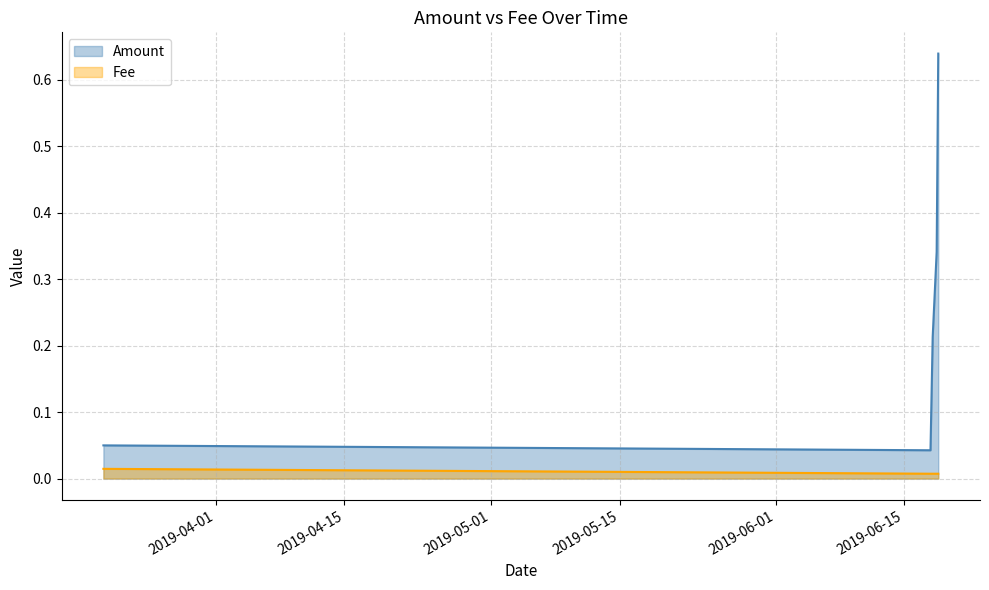

How many data points does each series have?

5